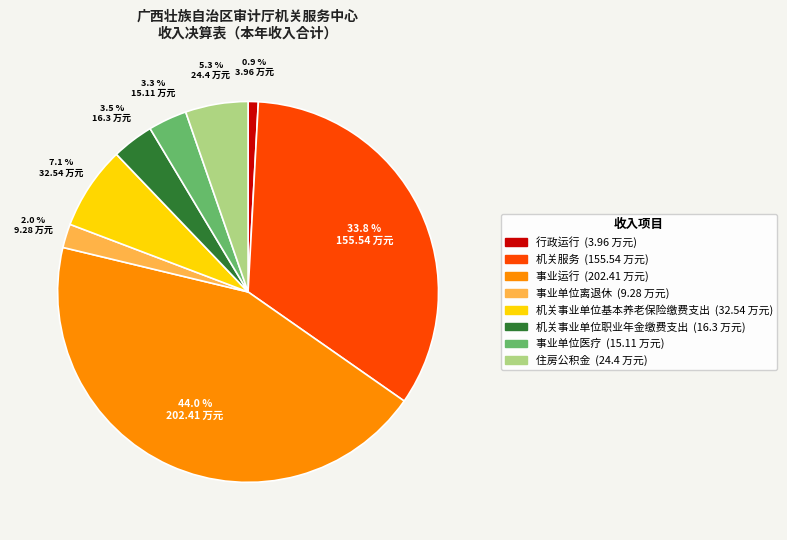

What portion of the pie excludes 事业运行?

56.0%